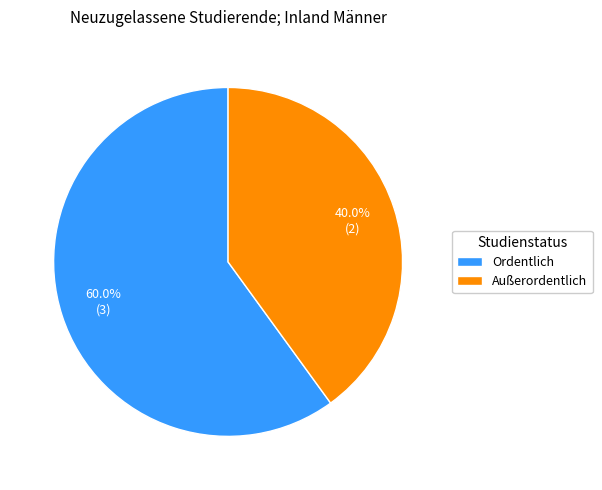

Count the number of slices in the pie.

2